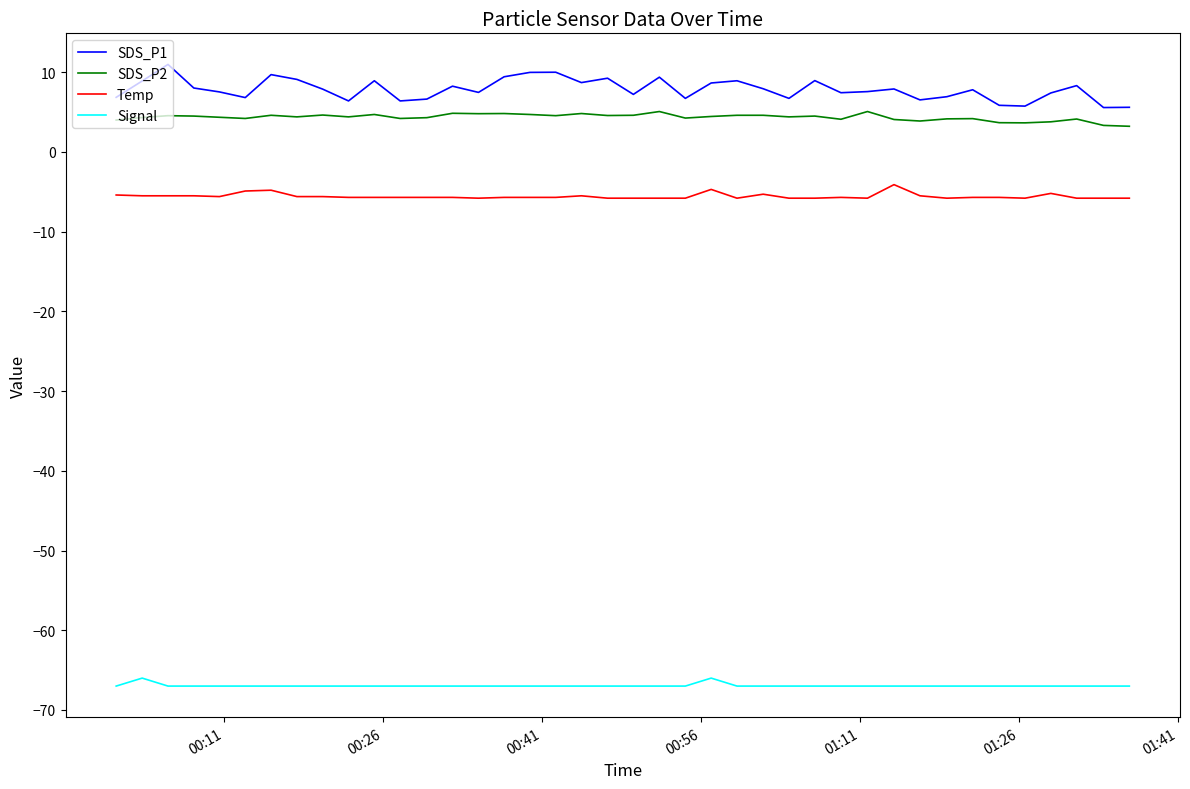

True or false: Temp and SDS_P1 intersect in this chart.

False